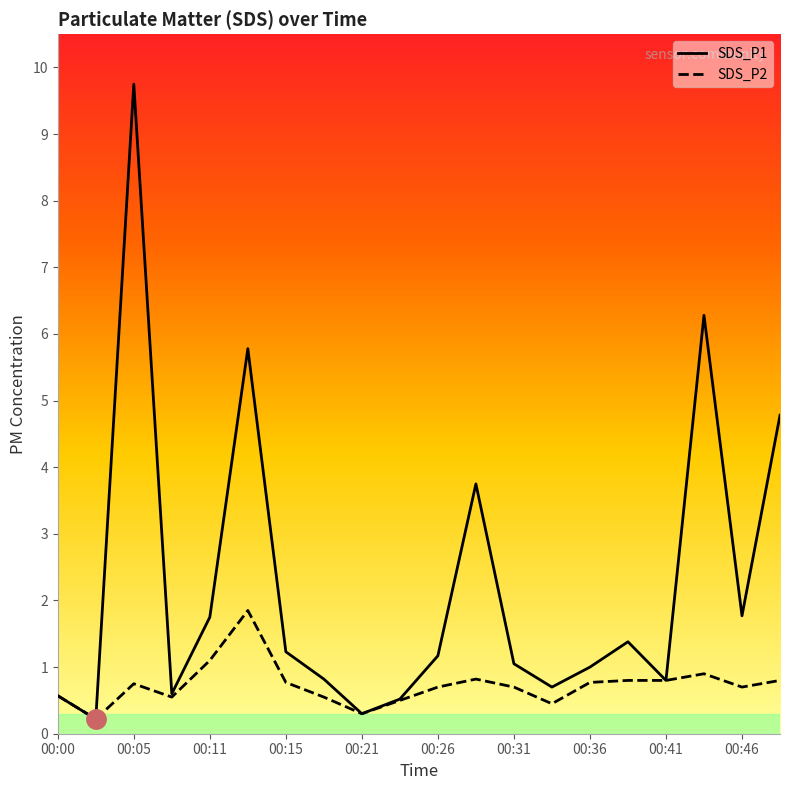

Which category has the lowest value in the SDS_P2 series?

00:03